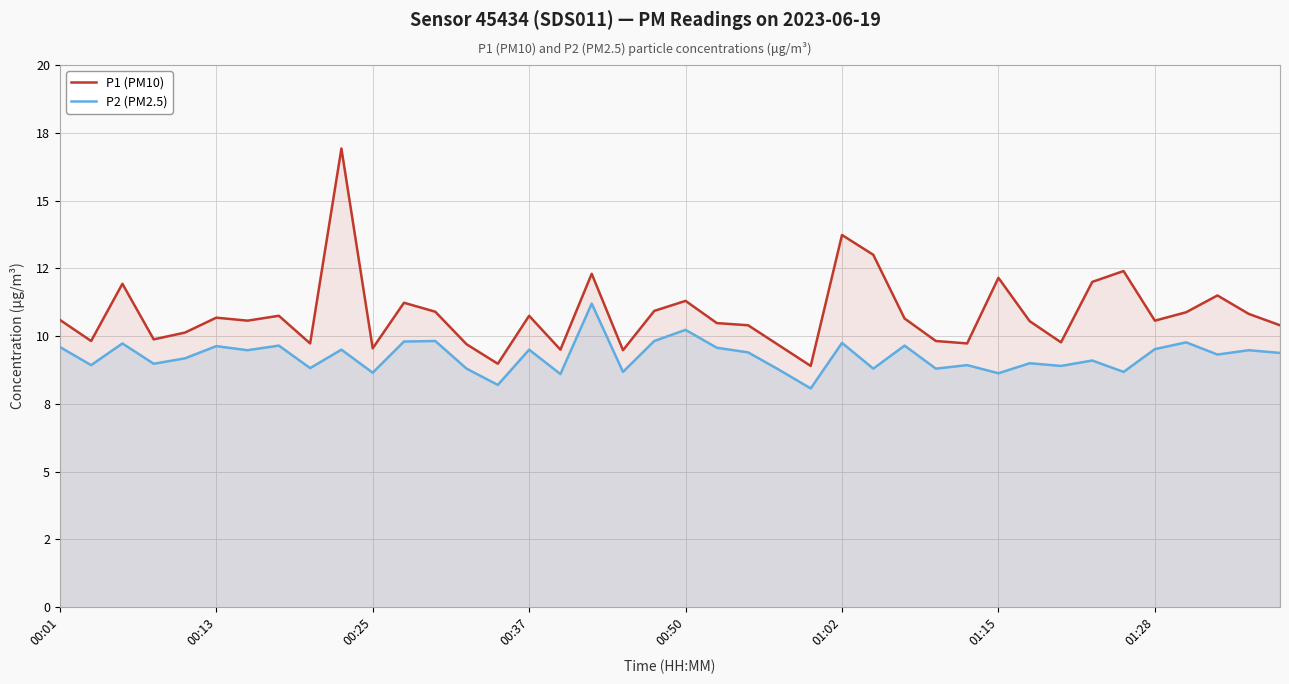

True or false: P1 (PM10) has more than 2 points higher than both neighbors.

True